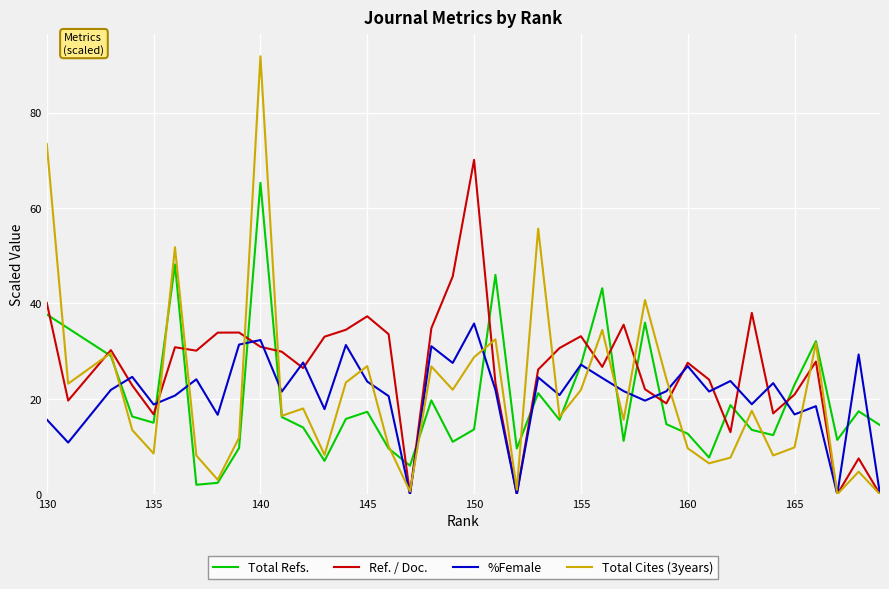

At how many categories does at least one series exceed 80?

1